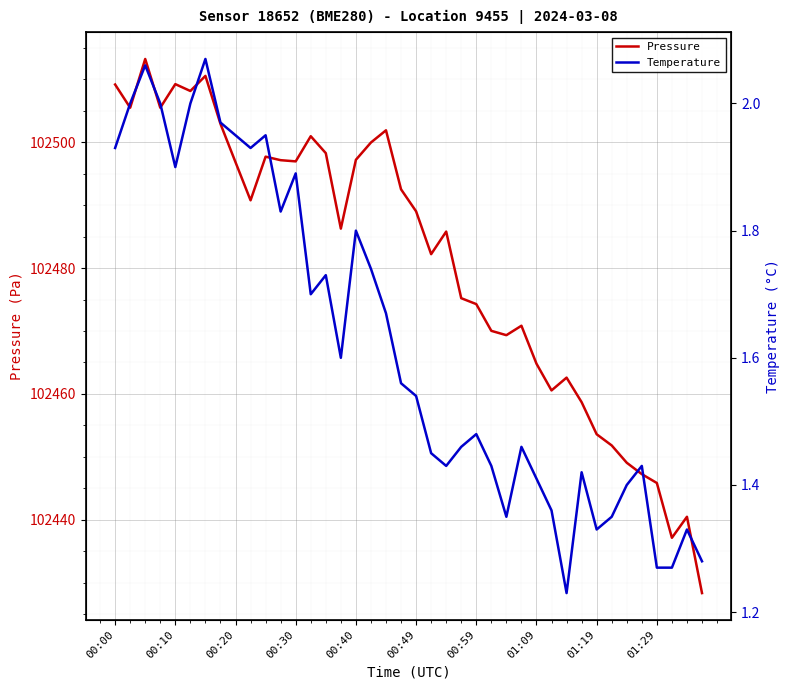

What is the minimum value for Pressure?

102428.3